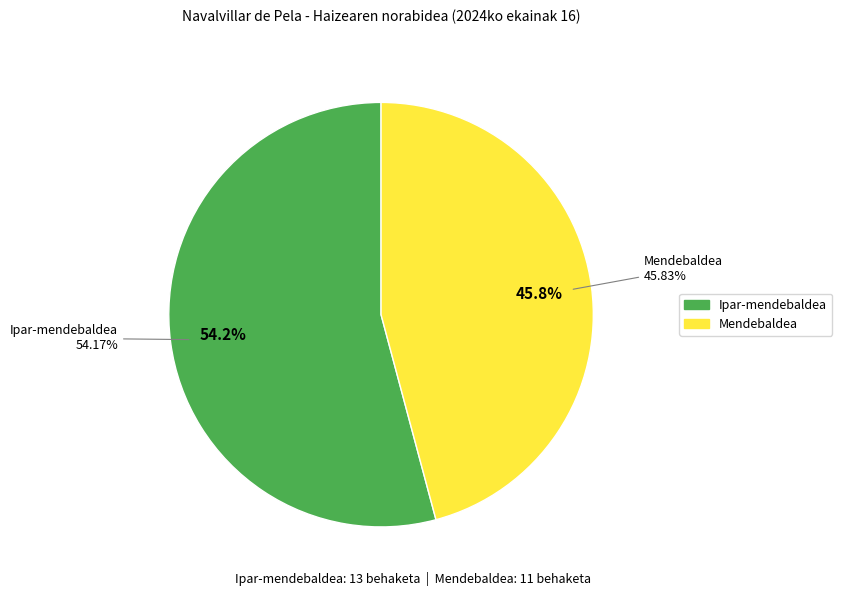

Rank the categories by value from highest to lowest.

Ipar-mendebaldea, Mendebaldea